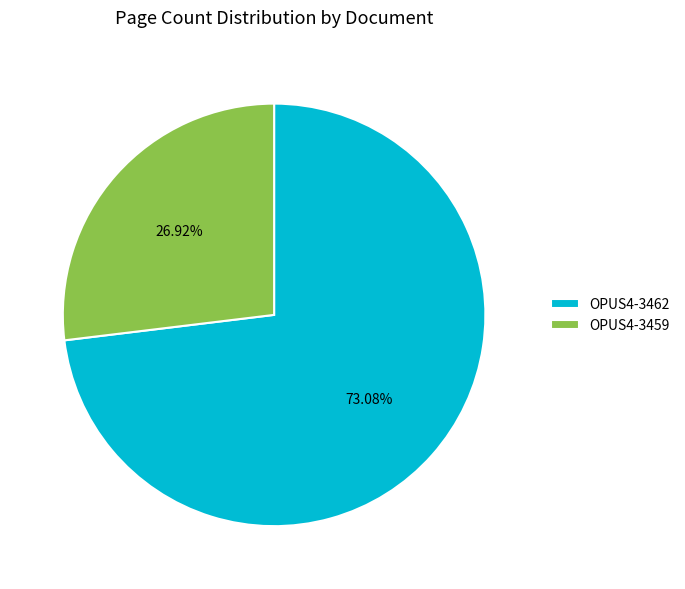

To the nearest percent, what is the difference between the OPUS4-3462 and OPUS4-3459 slice percentages?

46%